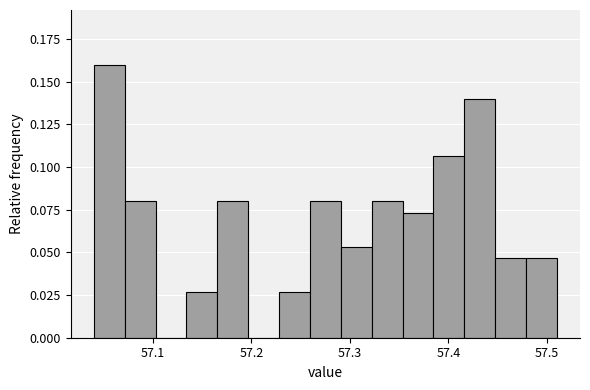

Around what value on the x-axis is the tallest bar? Give the approximate position of its centre, as read against the axis.

57.06